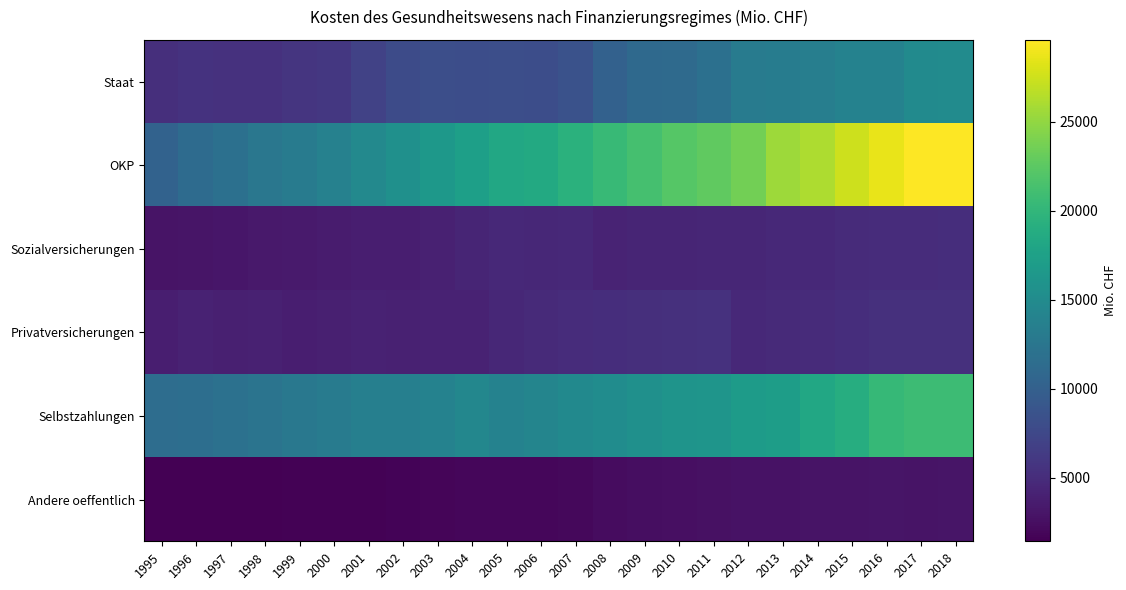

Reading left to right, what are all the values shown in this chart?

Staat: 1995=5282.1	1996=5525.0	1997=5461.1	1998=5503.8	1999=5780.6	2000=5961.4	2001=7038.7	2002=7881.2	2003=8178.1	2004=8050.6	2005=8174.9	2006=8099.3	2007=8487.1	2008=10201.4	2009=11089.8	2010=11122.7	2011=11804.1	2012=13120.2	2013=13252.3	2014=13436.1	2015=13876.7	2016=13967.1	2017=14879.5	2018=15018.4
OKP: 1995=10243.8	1996=11304.6	1997=11876.4	1998=12604.3	1999=13103.6	2000=13865.4	2001=14680.4	2002=15554.7	2003=16424.4	2004=17293.0	2005=18284.4	2006=18539.7	2007=19397.4	2008=20414.3	2009=21278.5	2010=22143.3	2011=22670.7	2012=23601.8	2013=25495.4	2014=26127.0	2015=27498.8	2016=28702.5	2017=29571.5	2018=29600.0
Sozialversicherungen: 1995=2921.8	1996=3050.3	1997=3183.5	1998=3339.3	1999=3477.8	2000=3599.1	2001=3811.1	2002=3850.0	2003=4058.1	2004=4384.2	2005=4676.4	2006=4557.3	2007=4717.4	2008=4253.7	2009=4309.0	2010=4327.9	2011=4435.8	2012=4473.7	2013=4700.5	2014=4733.6	2015=4940.3	2016=5032.4	2017=5029.7	2018=5113.5
Privatversicherungen: 1995=3831.2	1996=4097.1	1997=3871.5	1998=3974.8	1999=3783.9	2000=3965.0	2001=4085.4	2002=3999.4	2003=4083.8	2004=4192.0	2005=4601.8	2006=4762.4	2007=5048.8	2008=5157.9	2009=5286.6	2010=5320.7	2011=5467.5	2012=4687.8	2013=4794.4	2014=4915.3	2015=5099.3	2016=5374.6	2017=5387.0	2018=5380.0
Selbstzahlungen: 1995=11451.9	1996=11621.8	1997=11892.8	1998=12302.1	1999=12705.1	2000=13155.8	2001=13563.0	2002=13606.4	2003=13889.0	2004=14479.8	2005=13951.4	2006=14229.5	2007=14791.0	2008=15088.9	2009=15530.4	2010=16064.1	2011=16138.1	2012=16851.9	2013=17093.6	2014=18302.5	2015=18931.3	2016=20286.2	2017=20723.6	2018=20714.7
Andere oeffentlich: 1995=1519.6	1996=1442.7	1997=1476.3	1998=1530.2	1999=1570.7	2000=1605.9	2001=1634.2	2002=1744.2	2003=1801.2	2004=1895.6	2005=1899.4	2006=1935.3	2007=2031.3	2008=2355.5	2009=2510.2	2010=2627.1	2011=2722.8	2012=2814.7	2013=2835.2	2014=2909.7	2015=2950.1	2016=3004.8	2017=2980.2	2018=2996.2